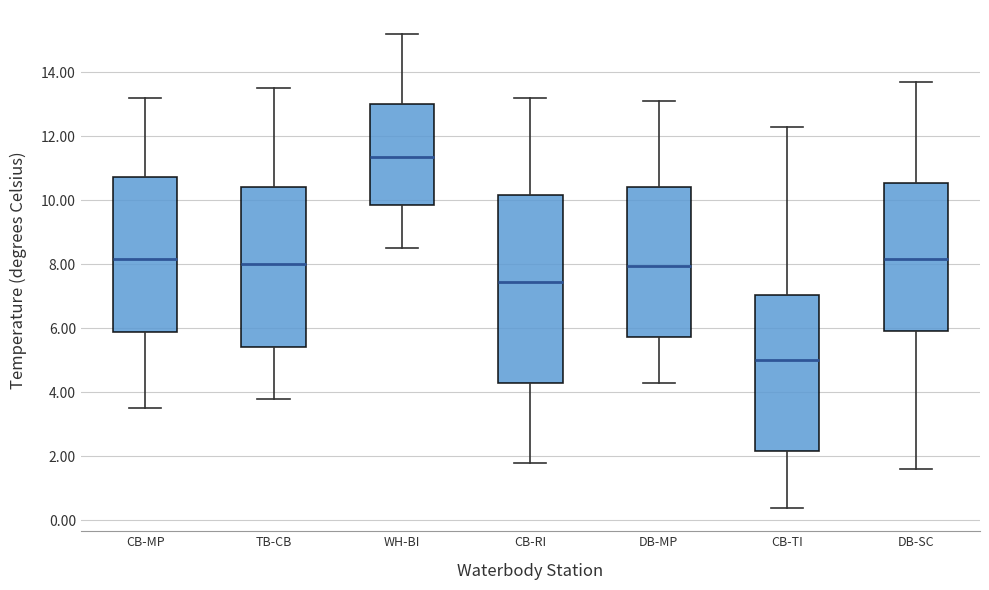

Which box's median line is the lowest?

CB-TI